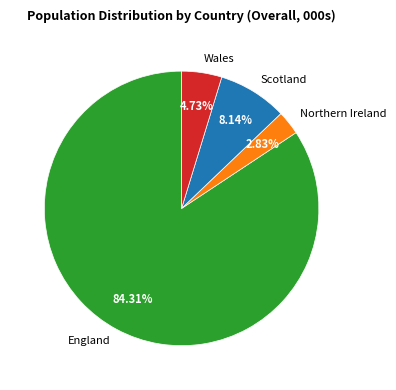

What percentage do Wales and Scotland together represent?

12.9%